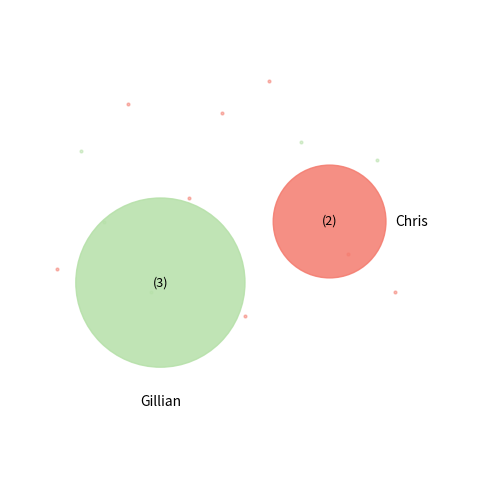

Which category has the smallest portion of the pie?

Chris